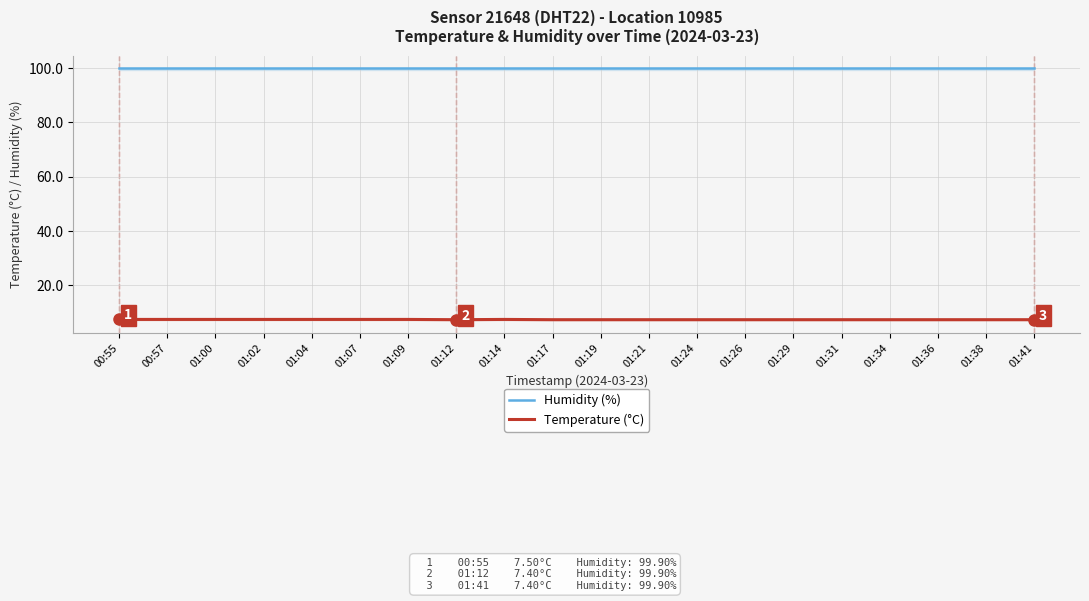

Where is Humidity (%) nearest to the value 99?

00:55